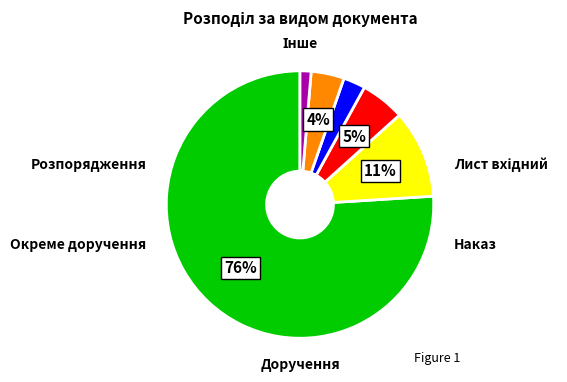

Is there any slice that represents more than half of the pie?

Yes